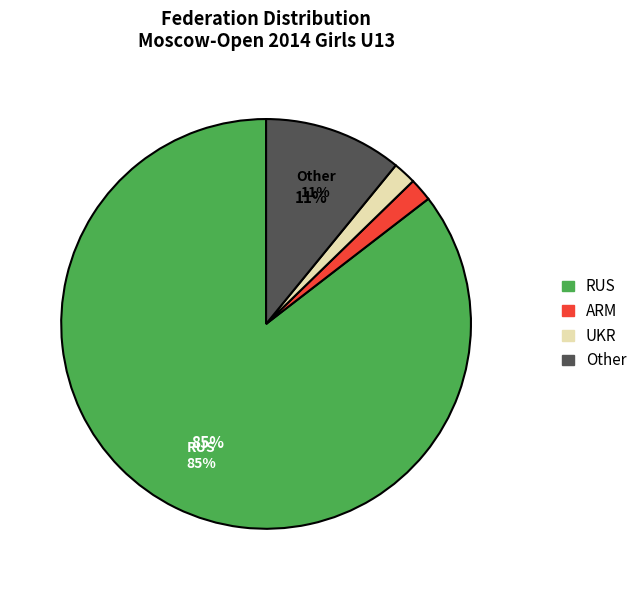

The RUS slice represents 79% of the pie. True or false?

False